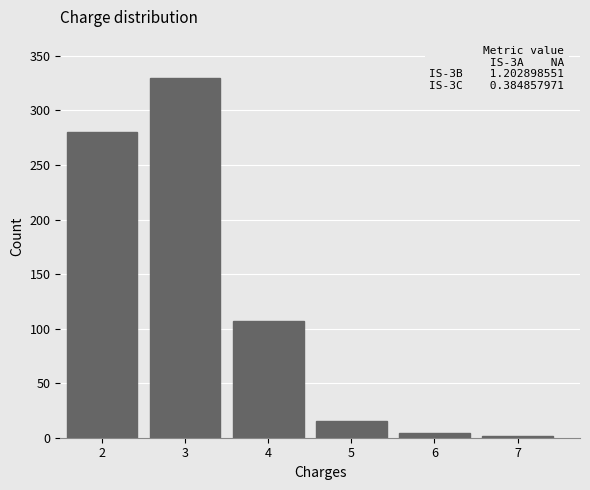

Reading left to right, extract all data points from this chart.

280	330	107	15	4	2